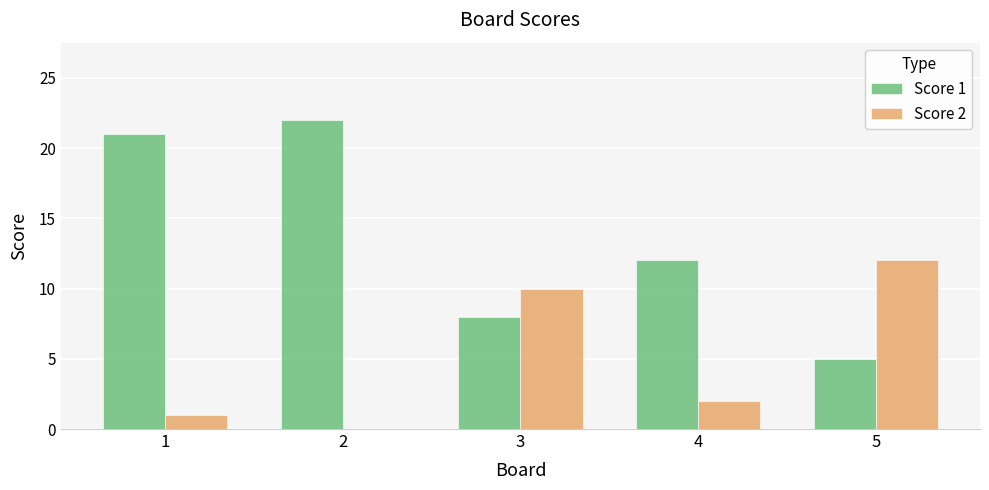

The Score 2 series shows 0 at 4. True or false?

False